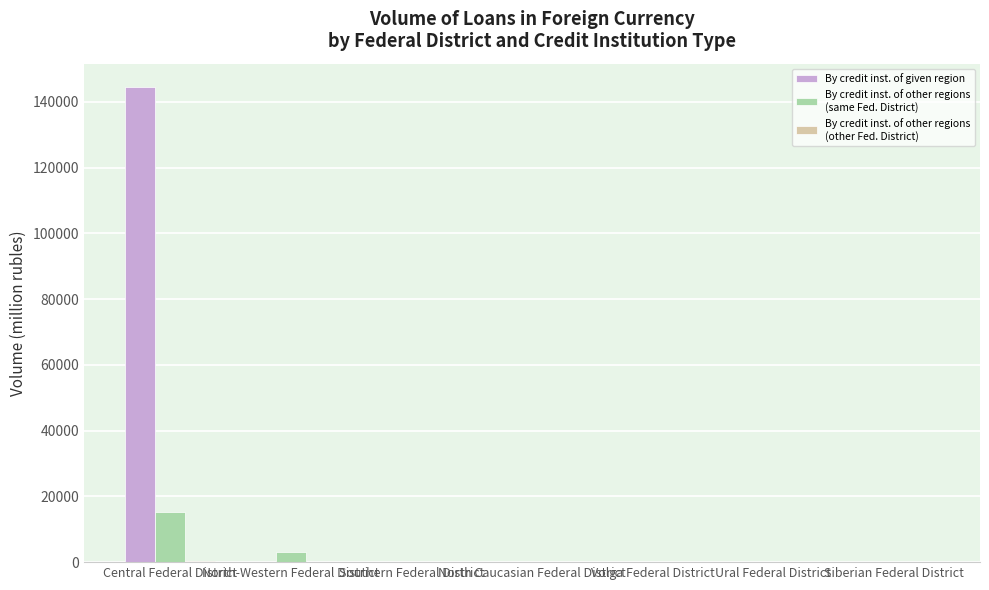

At which category does the chart reach its peak across all series?

Central Federal District